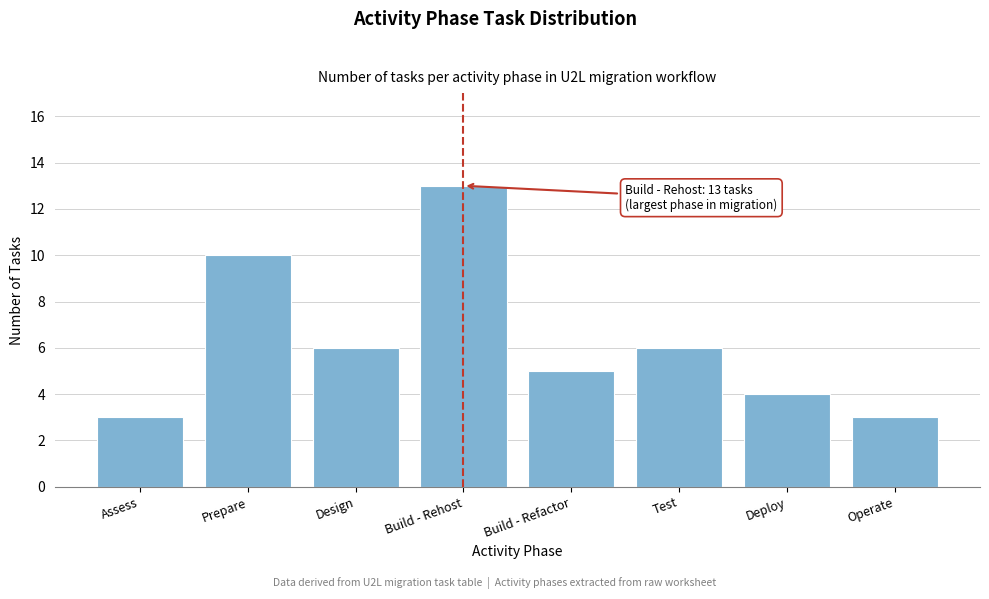

Reading left to right, what are all the values shown in this chart?

Assess=3	Prepare=10	Design=6	Build - Rehost=13	Build - Refactor=5	Test=6	Deploy=4	Operate=3